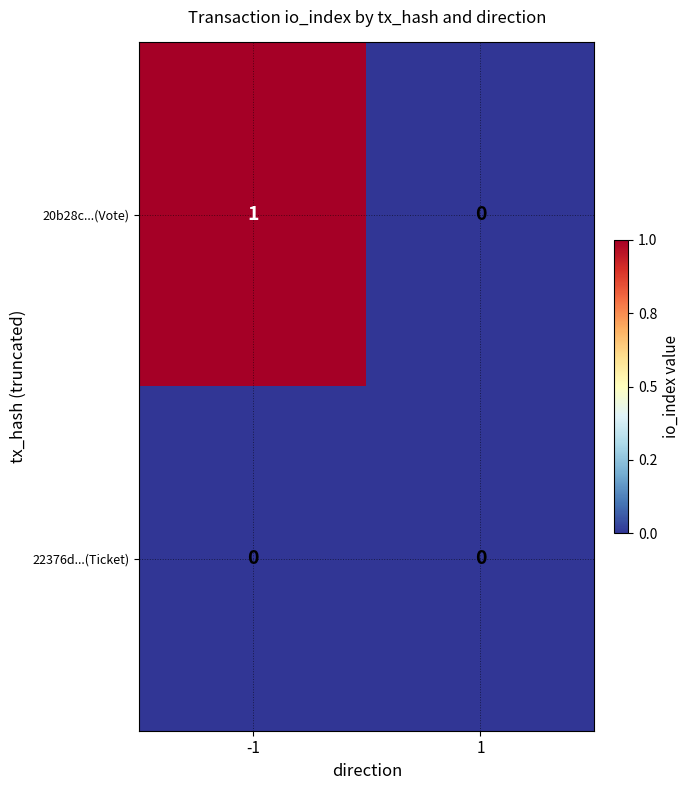

Which label corresponds to the largest value in the chart?

-1